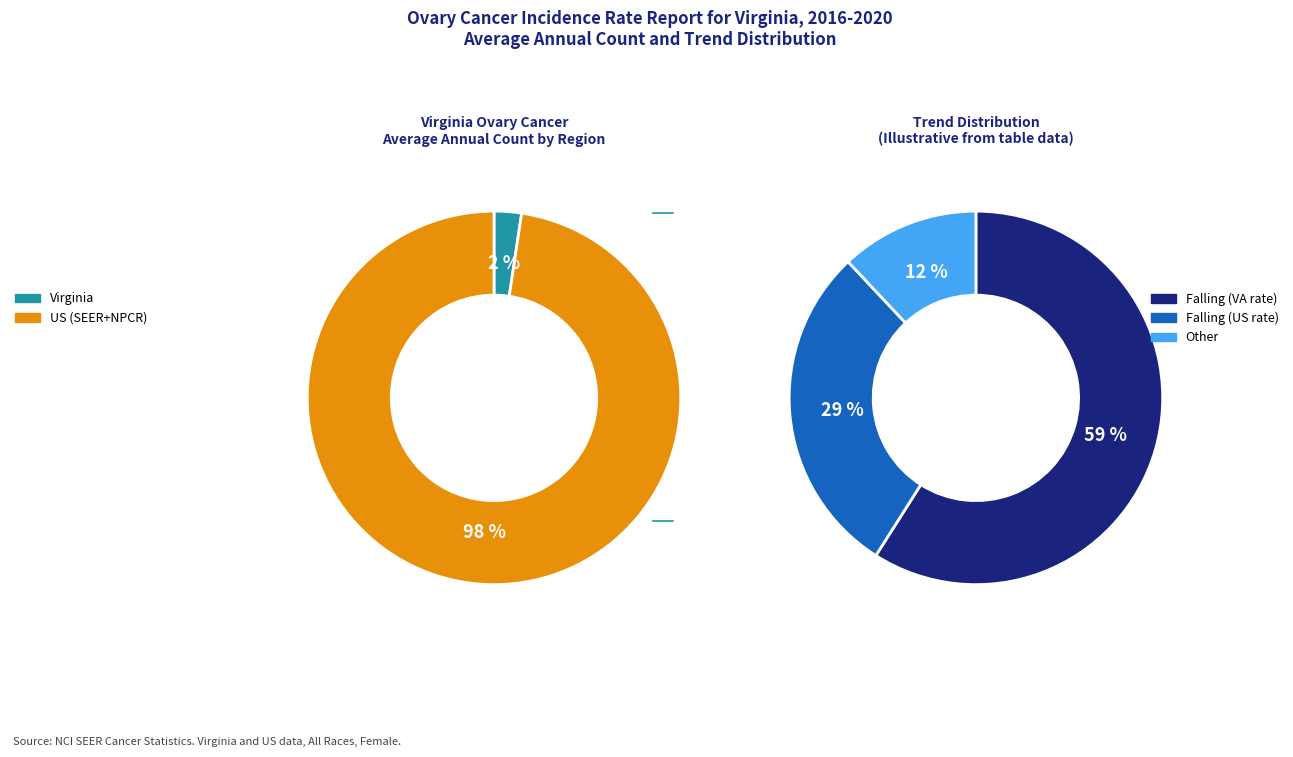

To the nearest percent, what is the average slice percentage?

50%